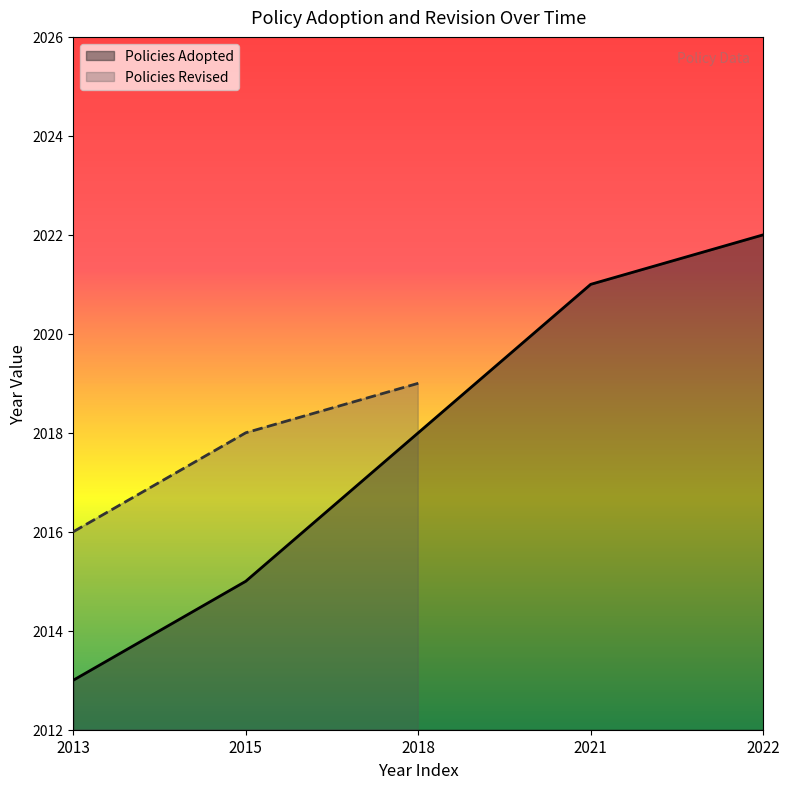

How many categories are shown in the chart?

5